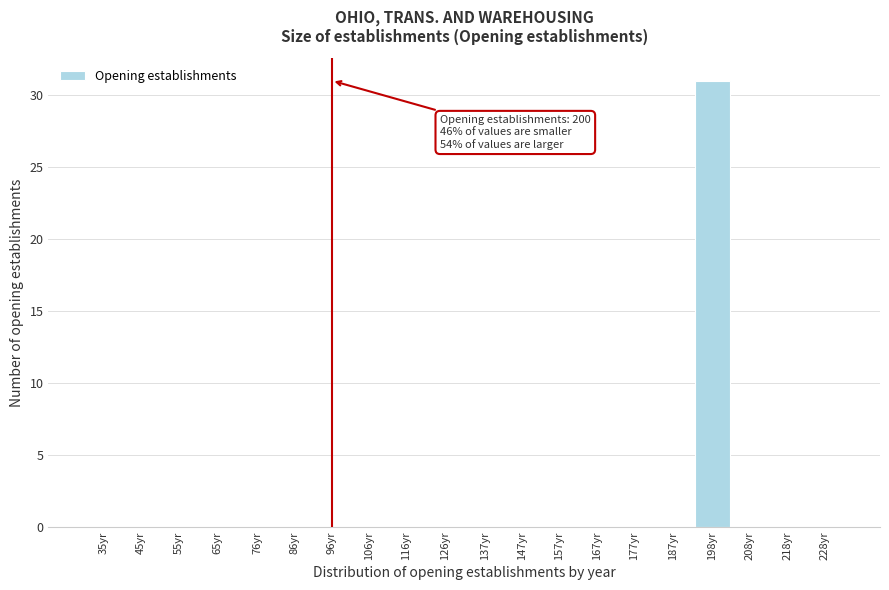

Reading left to right, what are all the values shown in this chart?

35yr=0	45yr=0	55yr=0	65yr=0	76yr=0	86yr=0	96yr=0	106yr=0	116yr=0	126yr=0	137yr=0	147yr=0	157yr=0	167yr=0	177yr=0	187yr=0	198yr=31	208yr=0	218yr=0	228yr=0